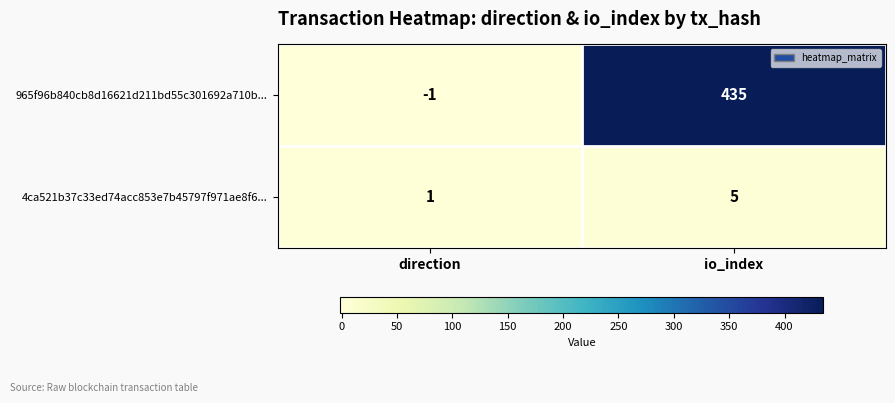

How many positive values does the 965f96b840cb8d16621d211bd55c301692a710b... series have?

1